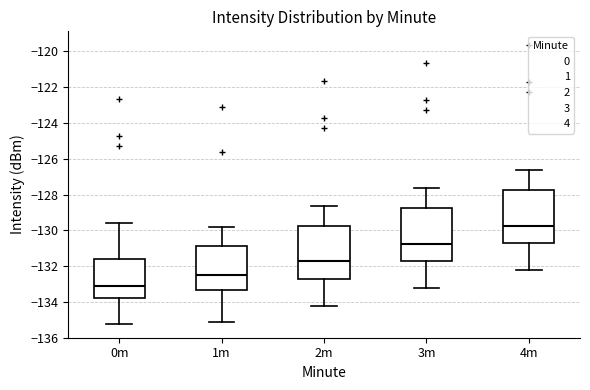

Reading left to right, read every box against the y-axis: the position of its median line, the range the box covers, and the ends of its whiskers. The values are not printed on the chart, so give them approximately, as read against the axis.

0m: median -133.0, box -133.8 to -131.6, whiskers -135.2 to -129.6
1m: median -132.4, box -133.4 to -130.8, whiskers -135.2 to -129.8
2m: median -131.8, box -132.8 to -129.8, whiskers -134.2 to -128.6
3m: median -130.8, box -131.8 to -128.8, whiskers -133.2 to -127.6
4m: median -129.8, box -130.8 to -127.8, whiskers -132.2 to -126.6